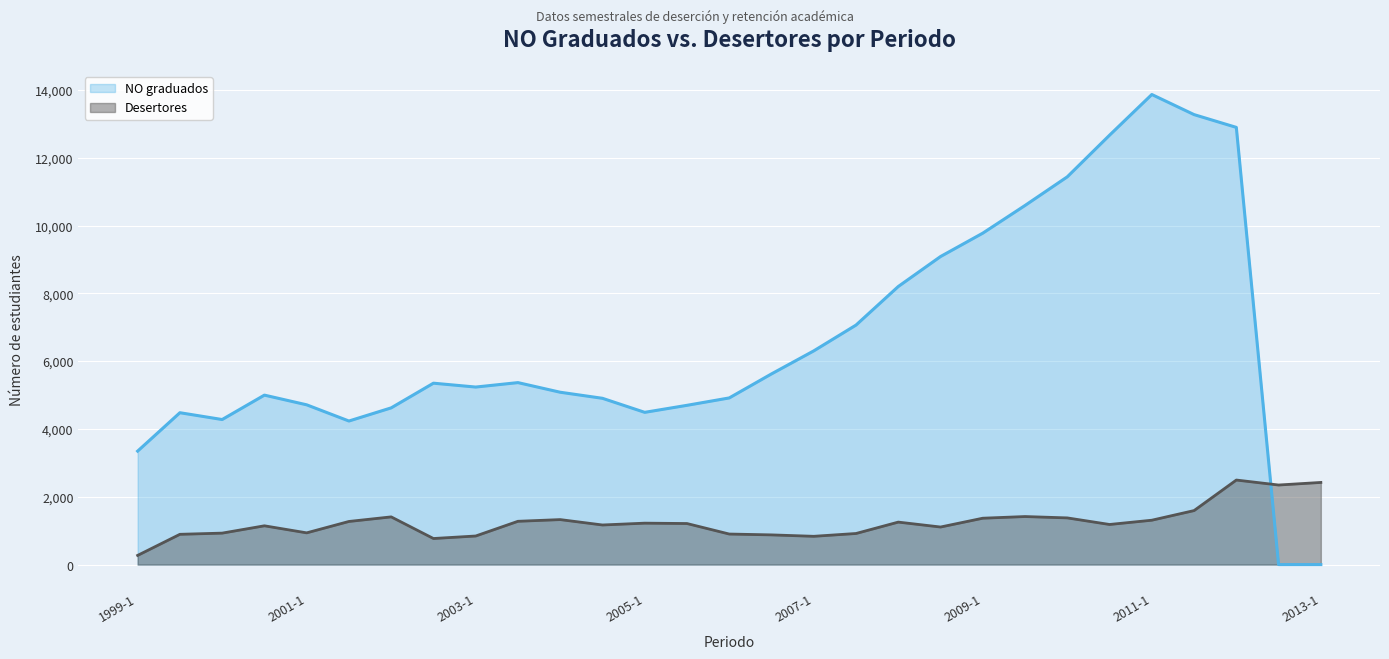

What is the sum of all Desertores values?

36068